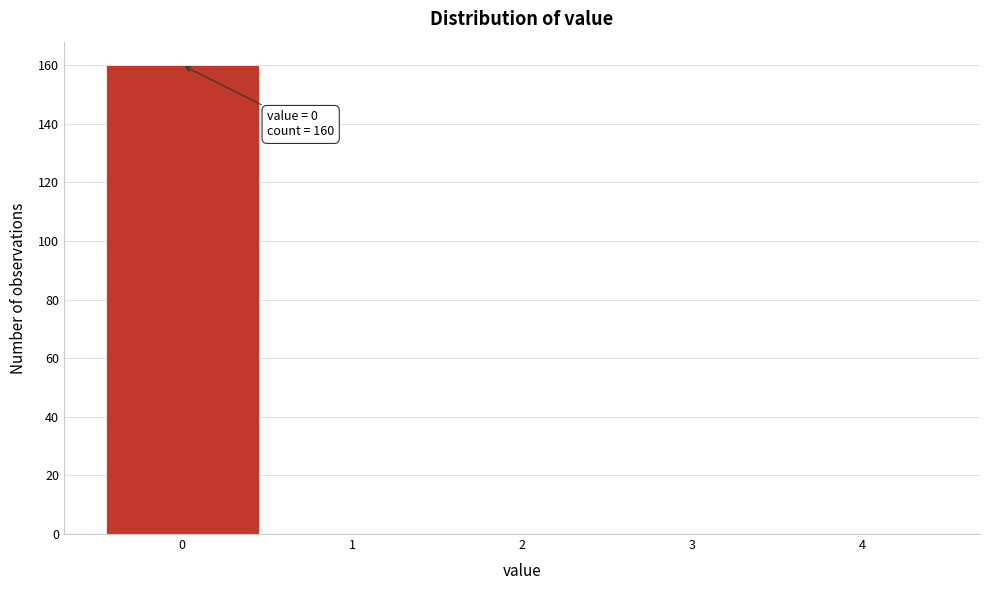

Which range on the x-axis has the tallest bar?

-0.5 to 0.5